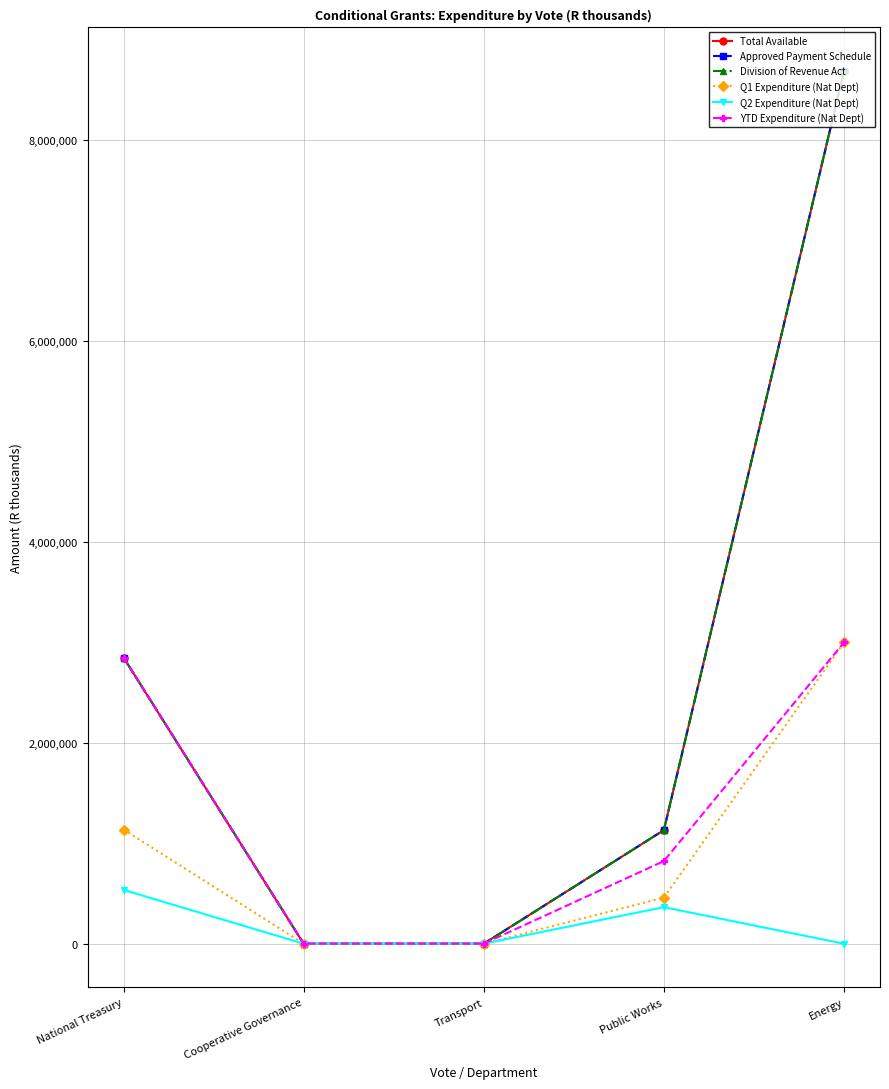

Which series has the widest spread of values?

Total Available